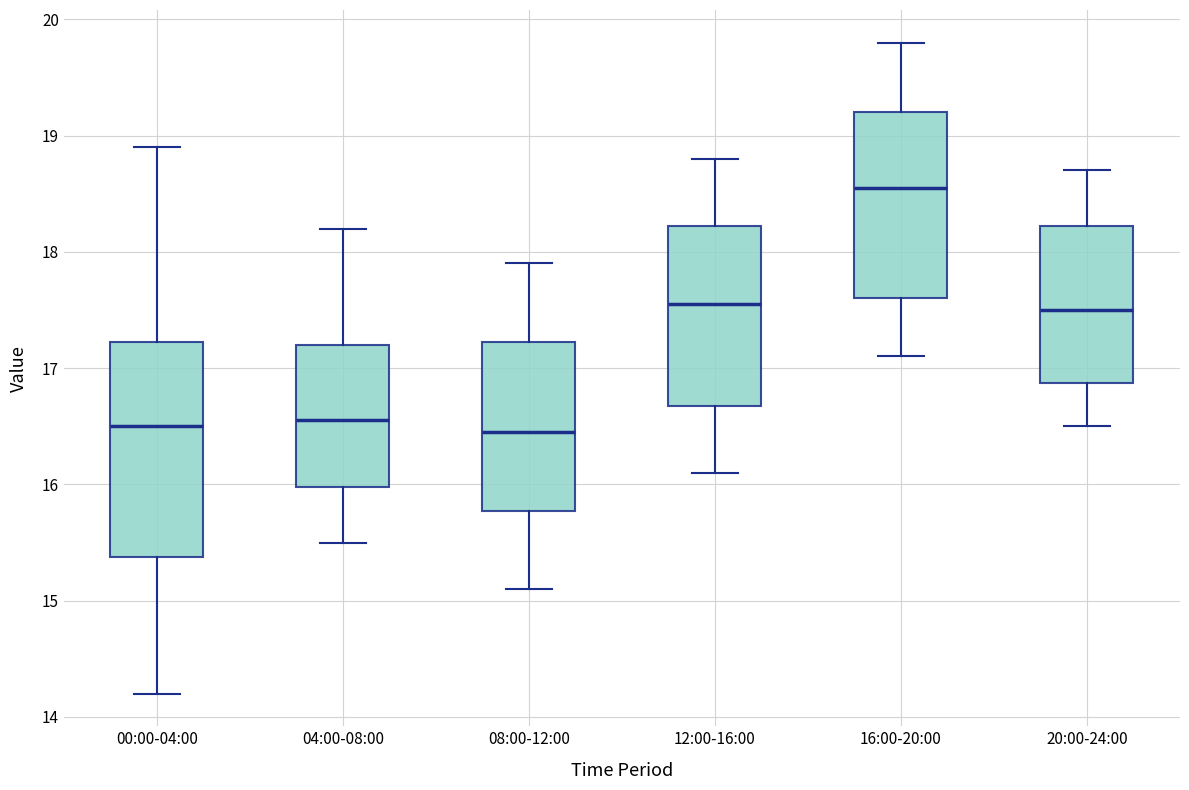

Where does the lower whisker of the box for 08:00-12:00 end on the y-axis? The values are not printed on the chart, so give them approximately, as read against the axis.

15.1